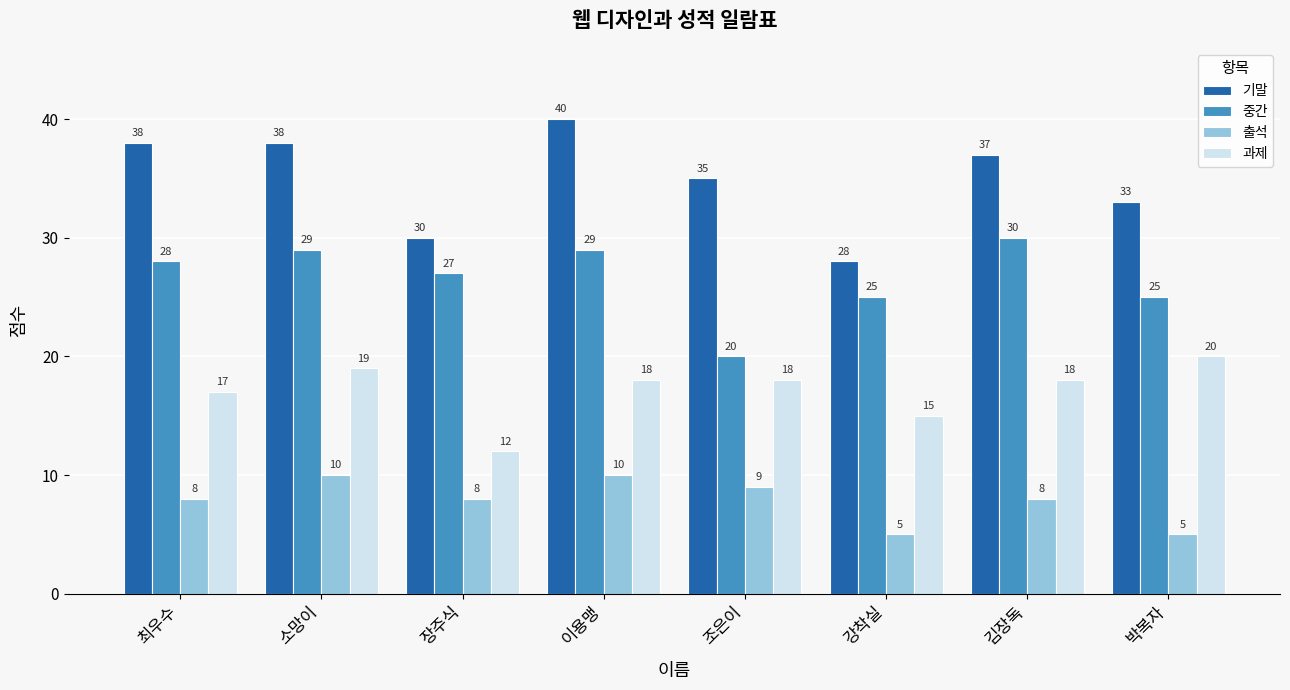

Is it true that 출석 equals 8 at 최우수?

True